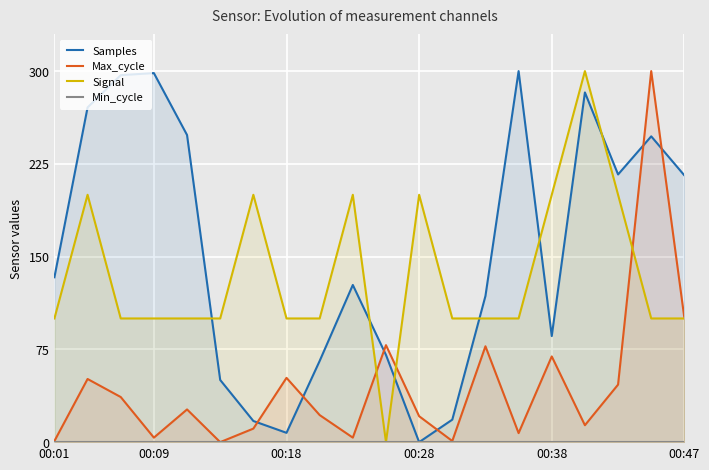

How many categories are shown in the chart?

20